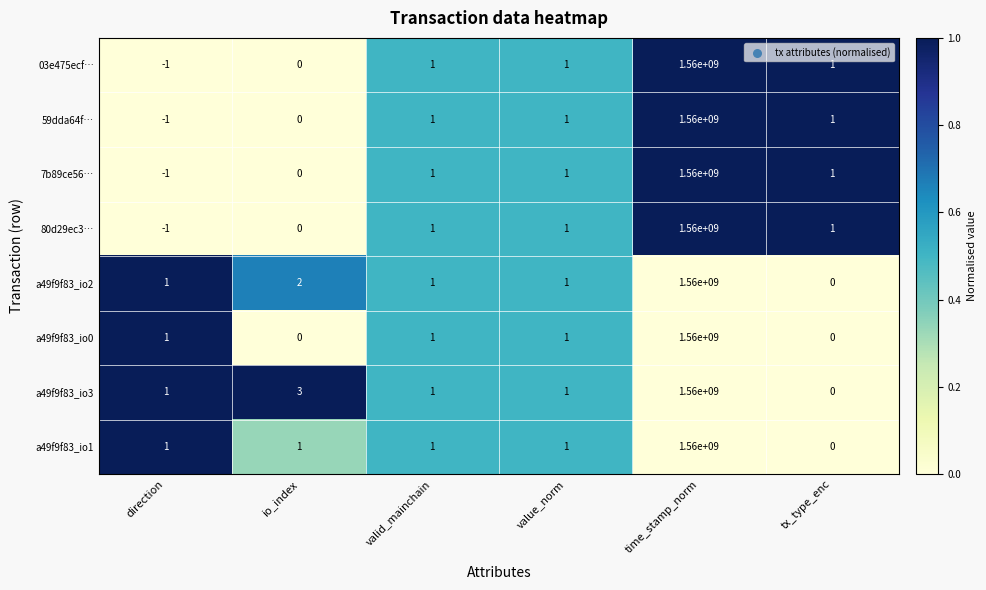

What is the difference between the 7b89ce56… values at time_stamp_norm and valid_mainchain?

1559999999